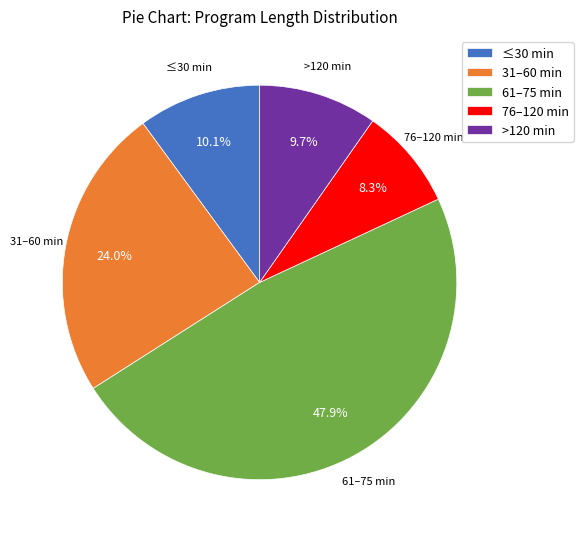

How much of the chart is everything except >120 min?

90.3%